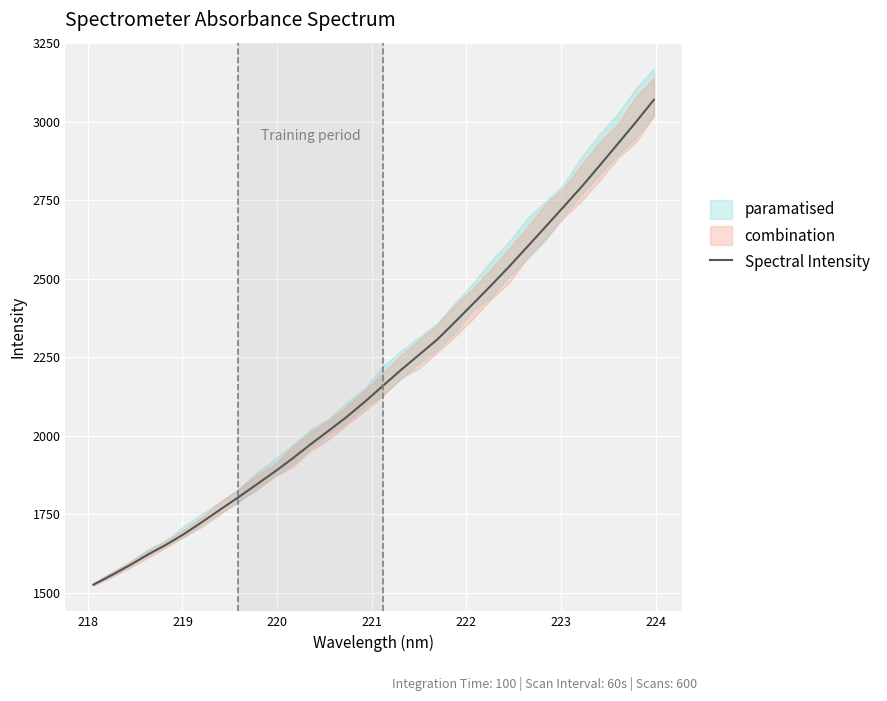

How many categories are shown in the chart?

32